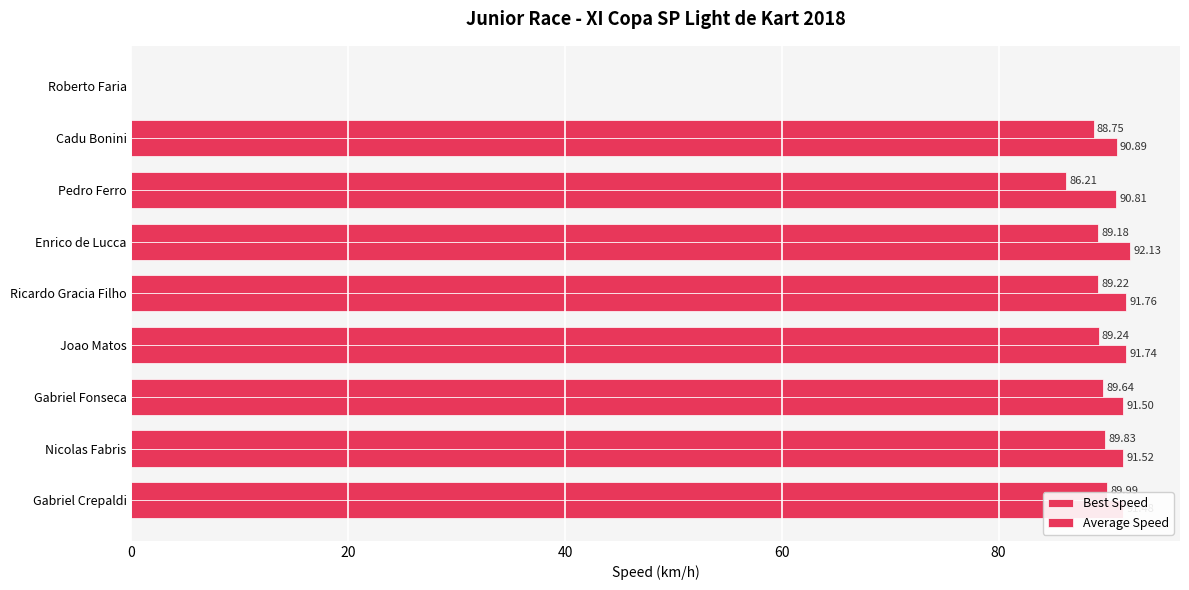

How many distinct data groups are displayed?

2